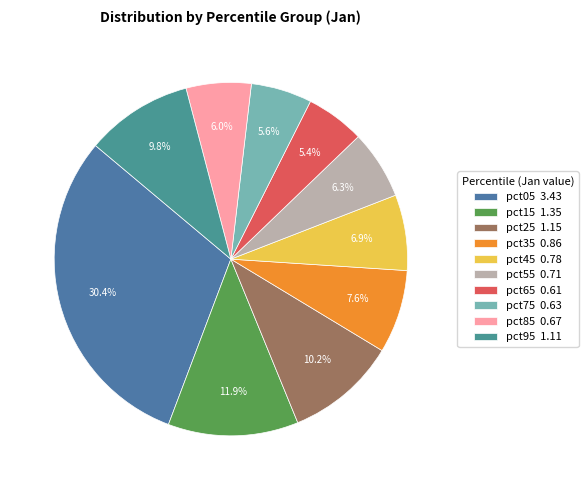

Which slice is the largest?

pct05